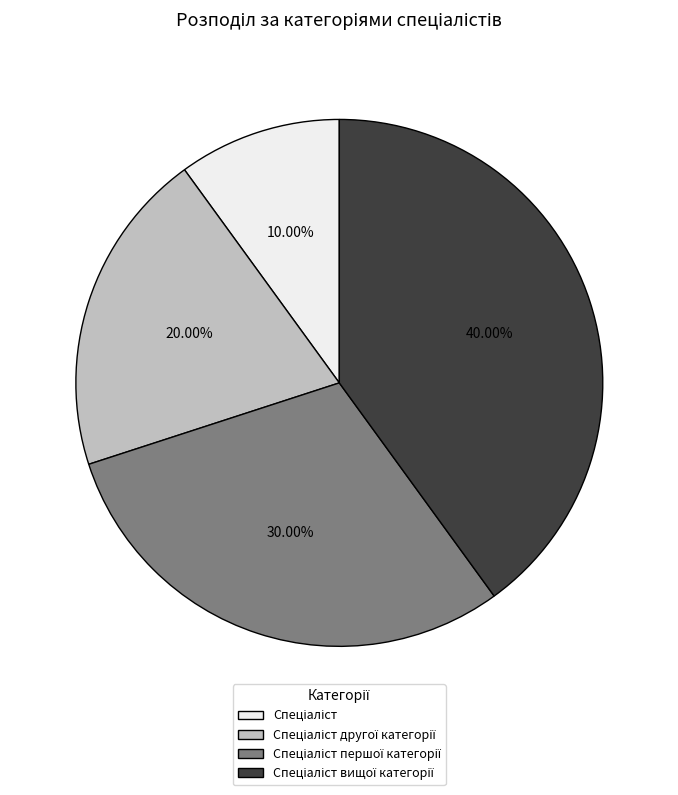

Is there any slice that represents more than half of the pie?

No